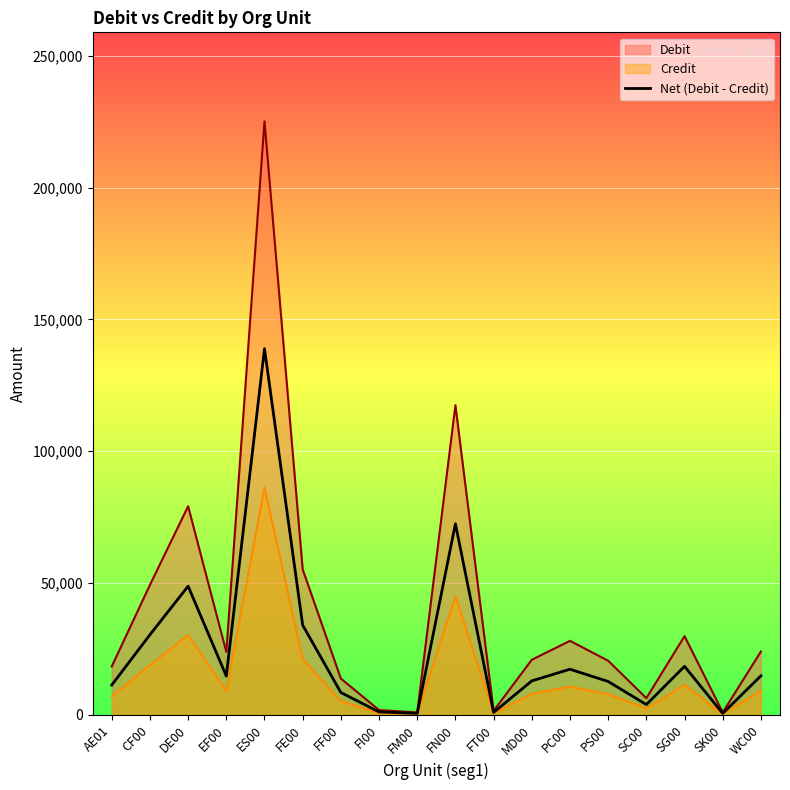

Which category has the lowest value across all series?

FM00